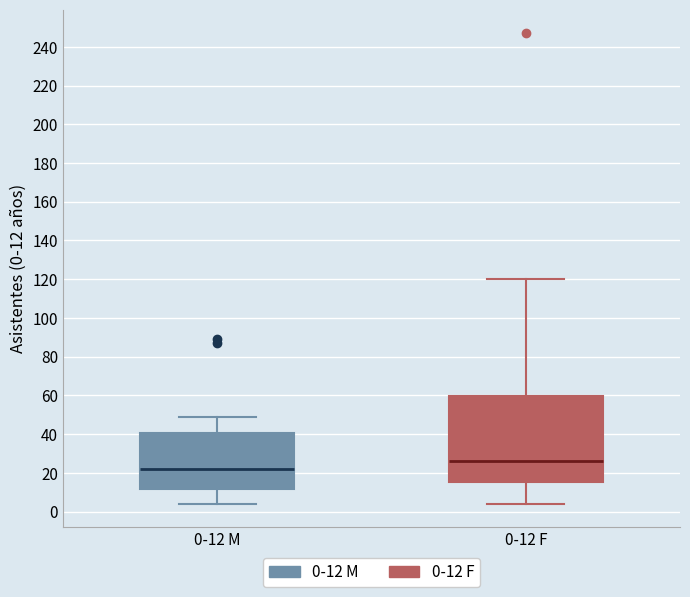

Where does the lower whisker of the box for 0-12 M end on the y-axis? The values are not printed on the chart, so give them approximately, as read against the axis.

4